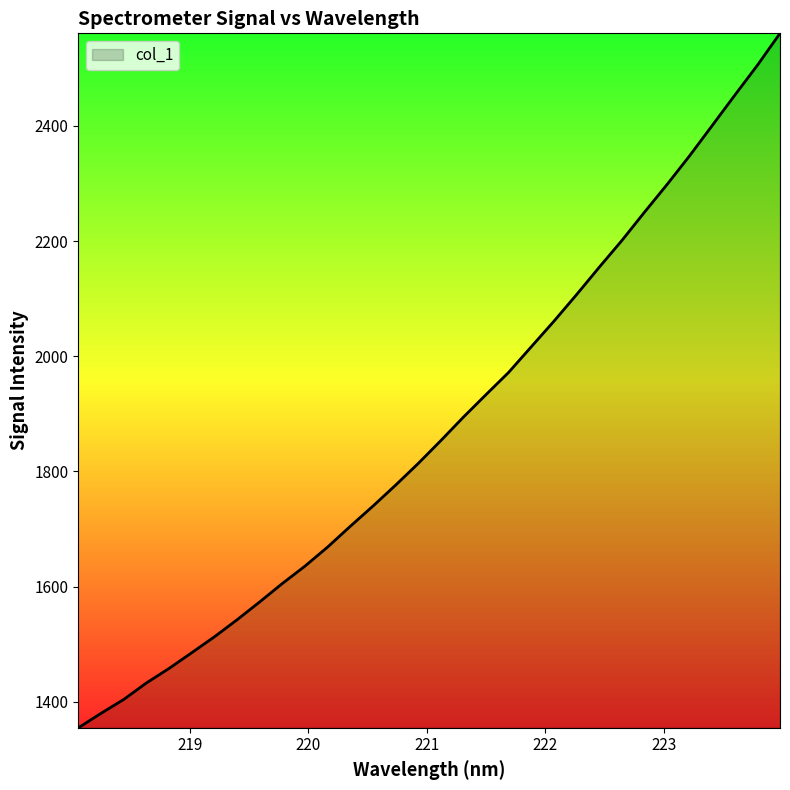

What is the difference between the maximum and minimum values?

1205.7